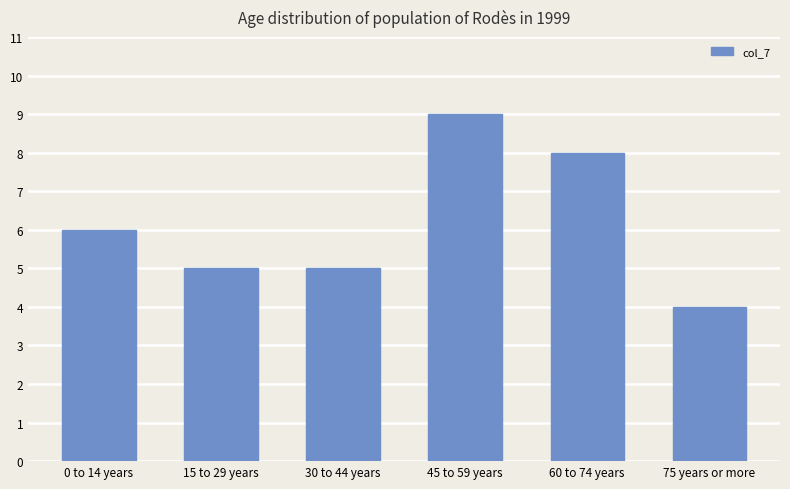

The value at 45 to 59 years is 4. True or false?

False